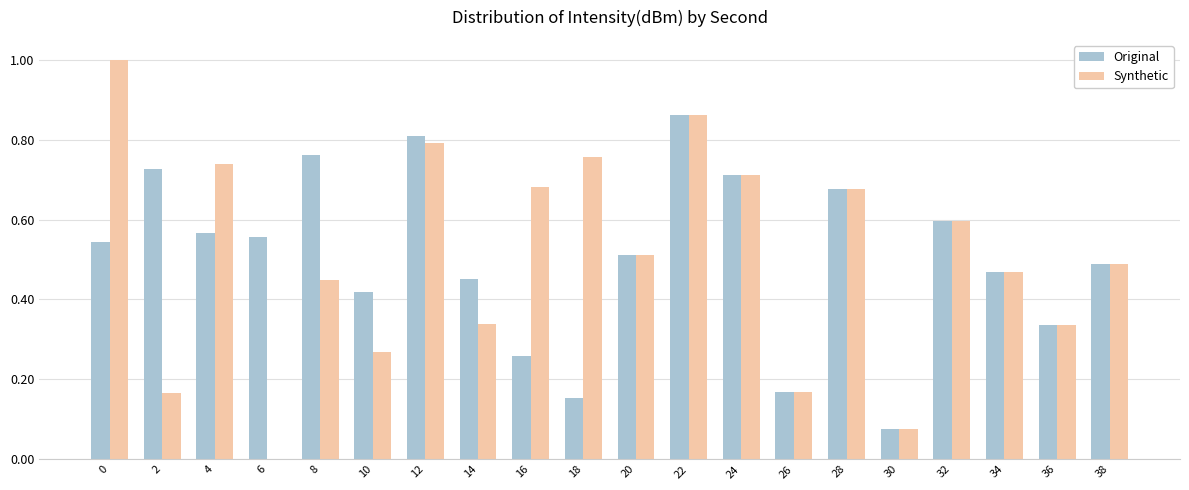

Is the value of Synthetic at 20 greater than the value of Original at 38?

Yes